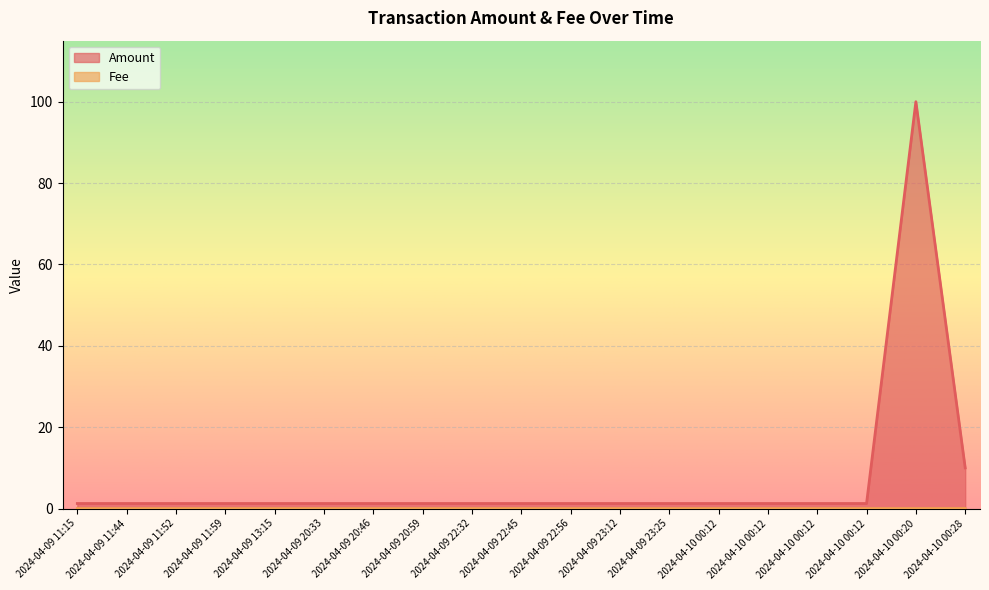

At which category does Amount reach its first local peak?

2024-04-10 00:20